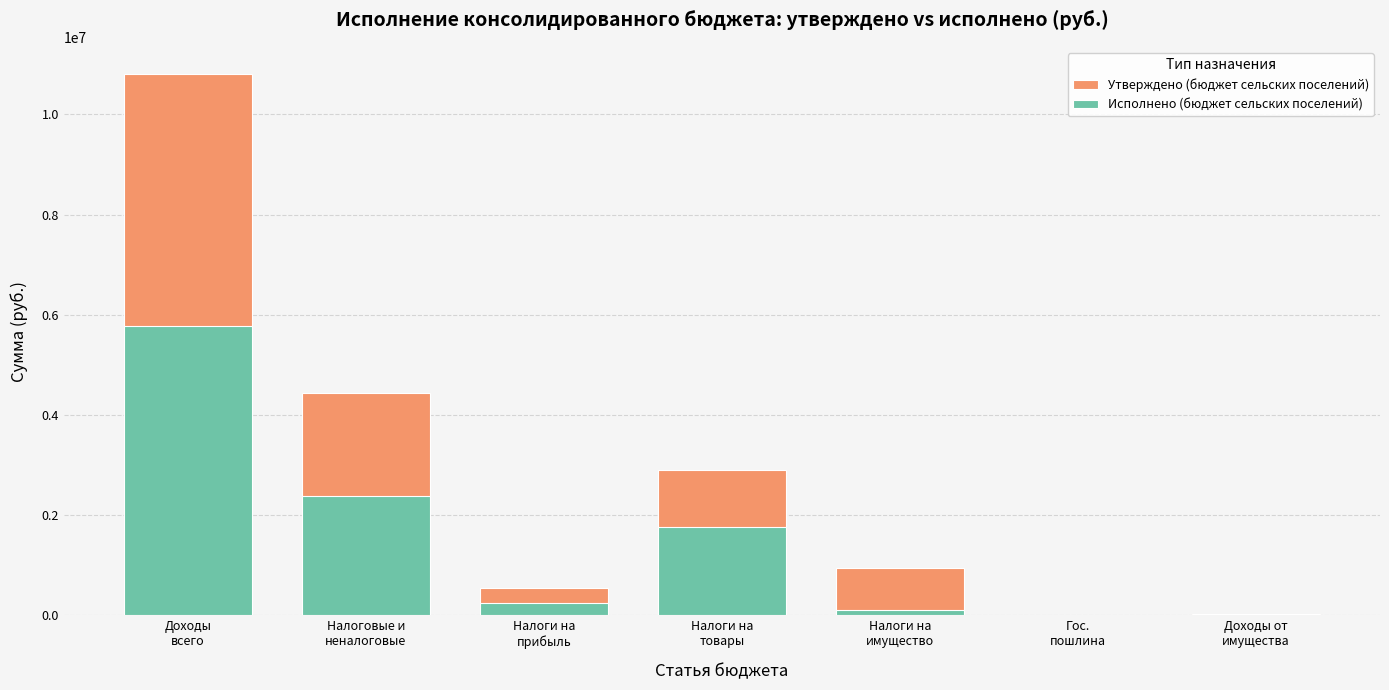

The Исполнено (бюджет сельских поселений) series shows 244787.8 at Налоги на
прибыль. True or false?

True